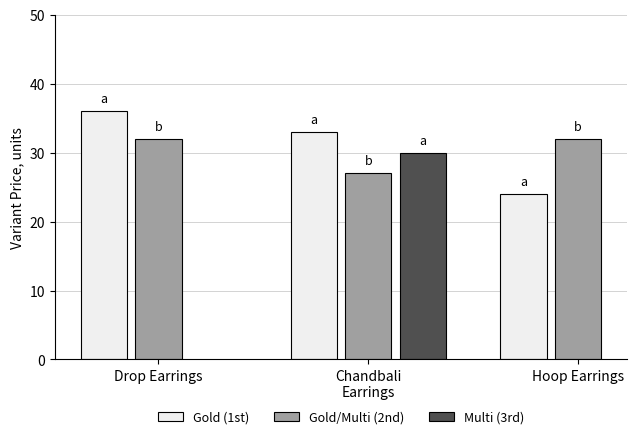

What is the average value of the Gold/Multi (2nd) series?

30